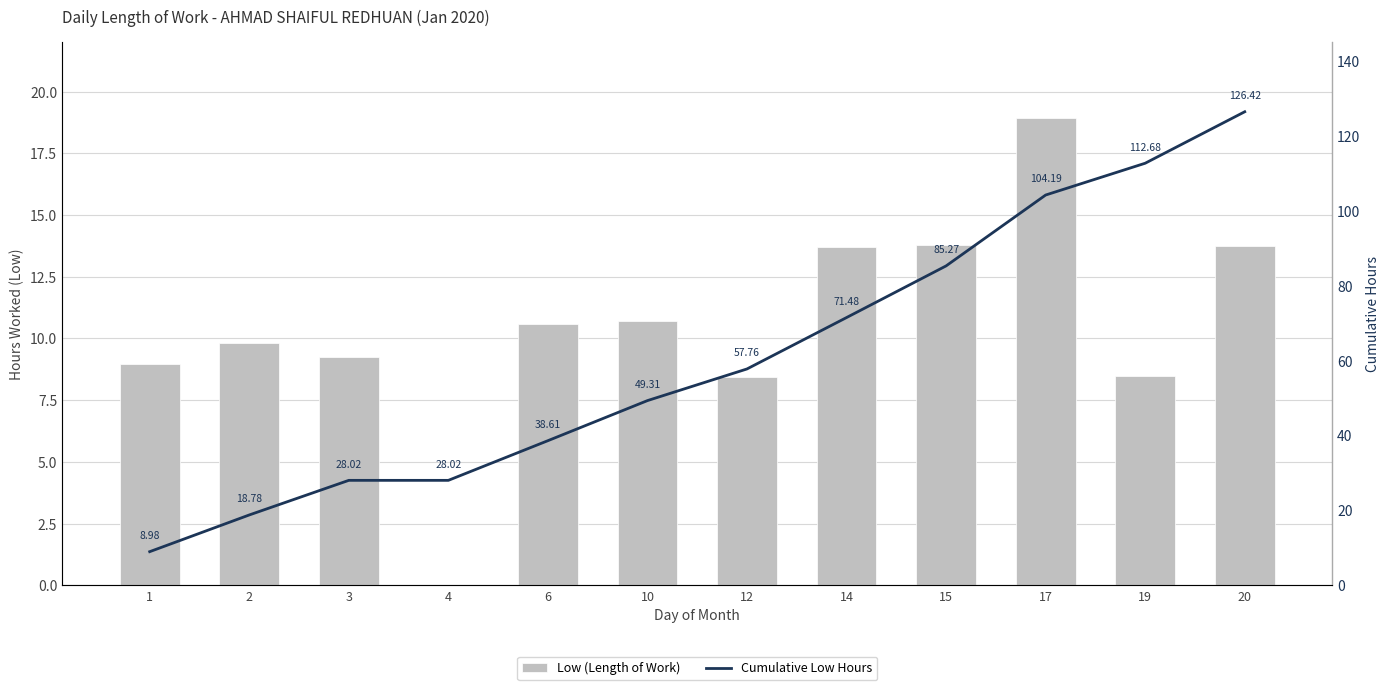

What are all the series names shown in the legend?

Low (Length of Work), Cumulative Low Hours